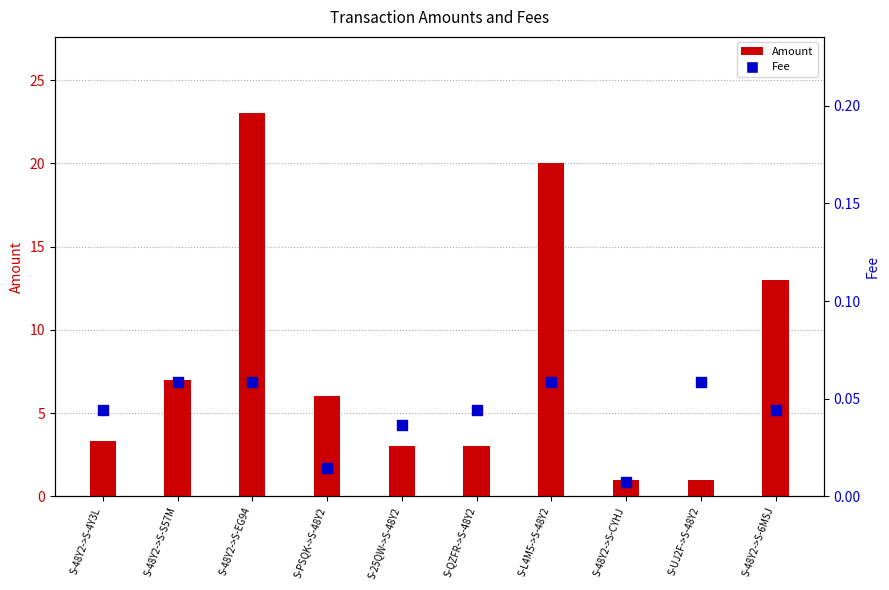

What is the total value across all series at S-PSQK->S-48Y2?

6.0